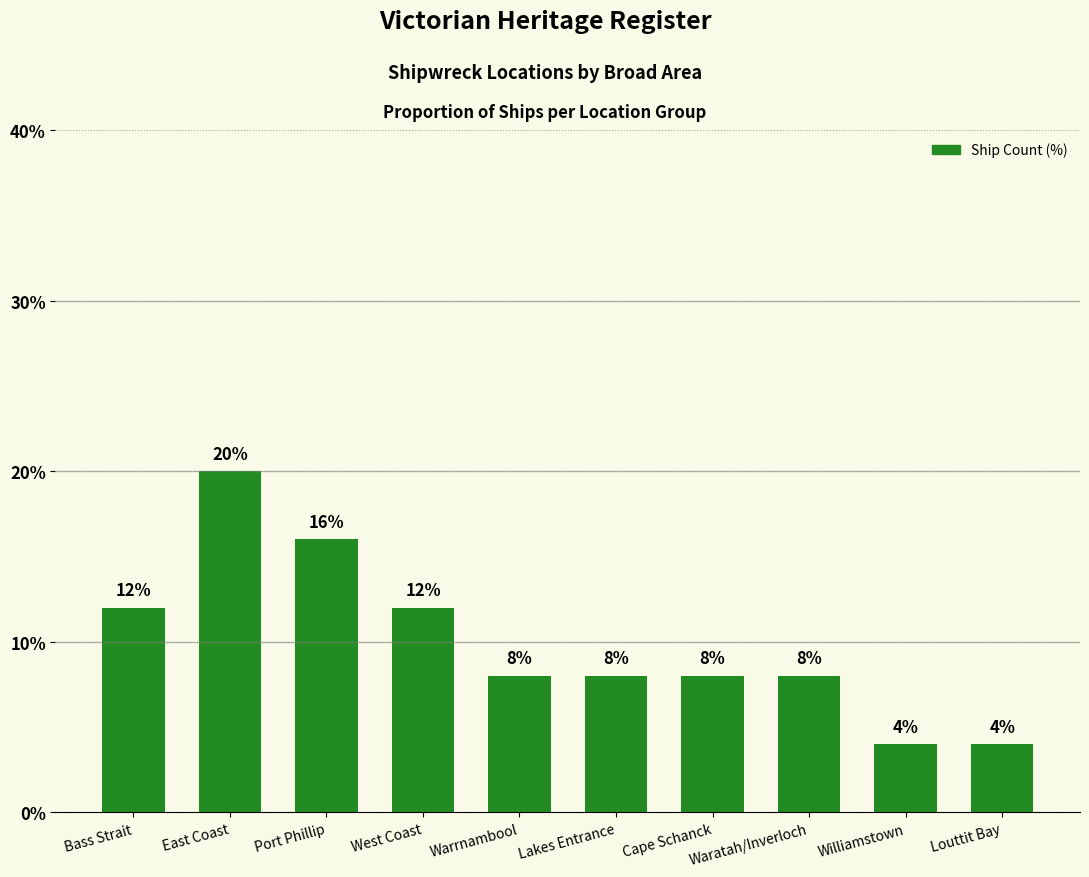

True or false: the data shows 16 at Port Phillip.

True